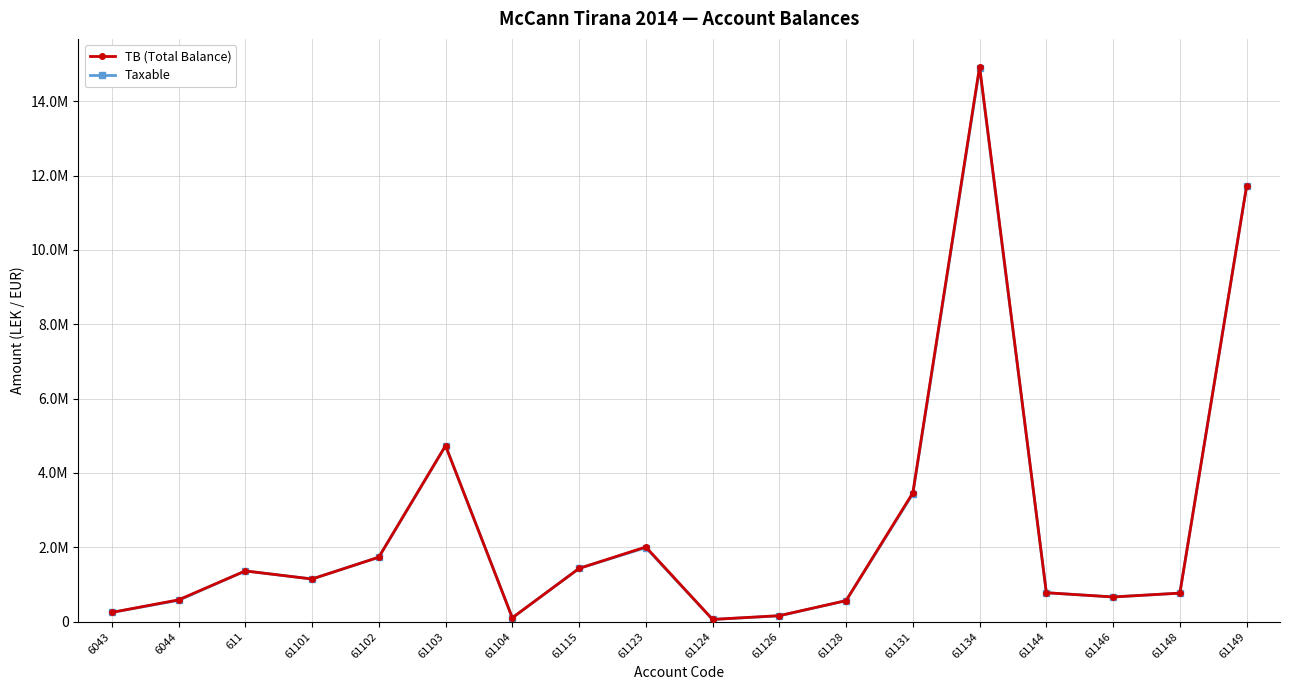

What are all the series names shown in the legend?

TB (Total Balance), Taxable